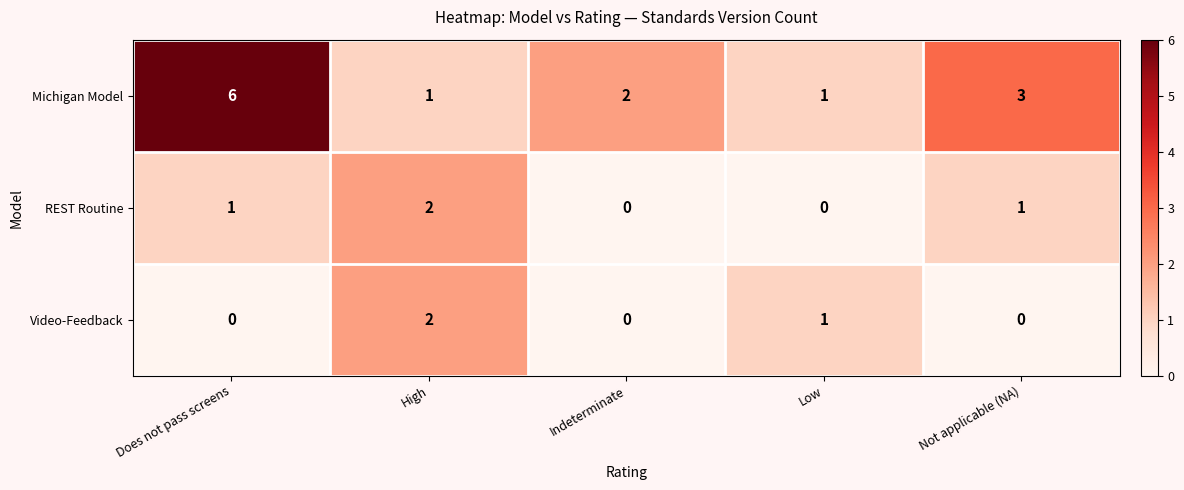

How many data points in REST Routine are less than 1?

2